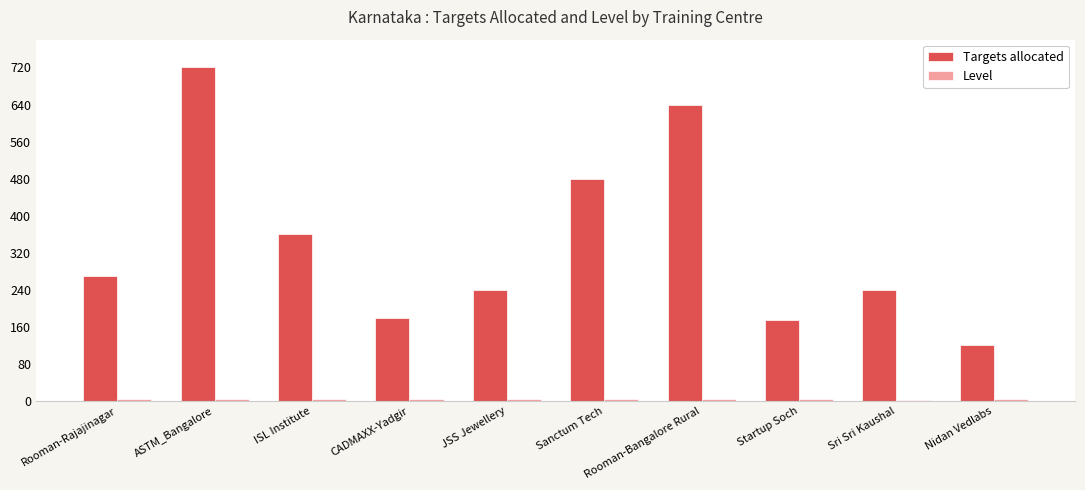

Which series has the largest total across all categories?

Targets allocated